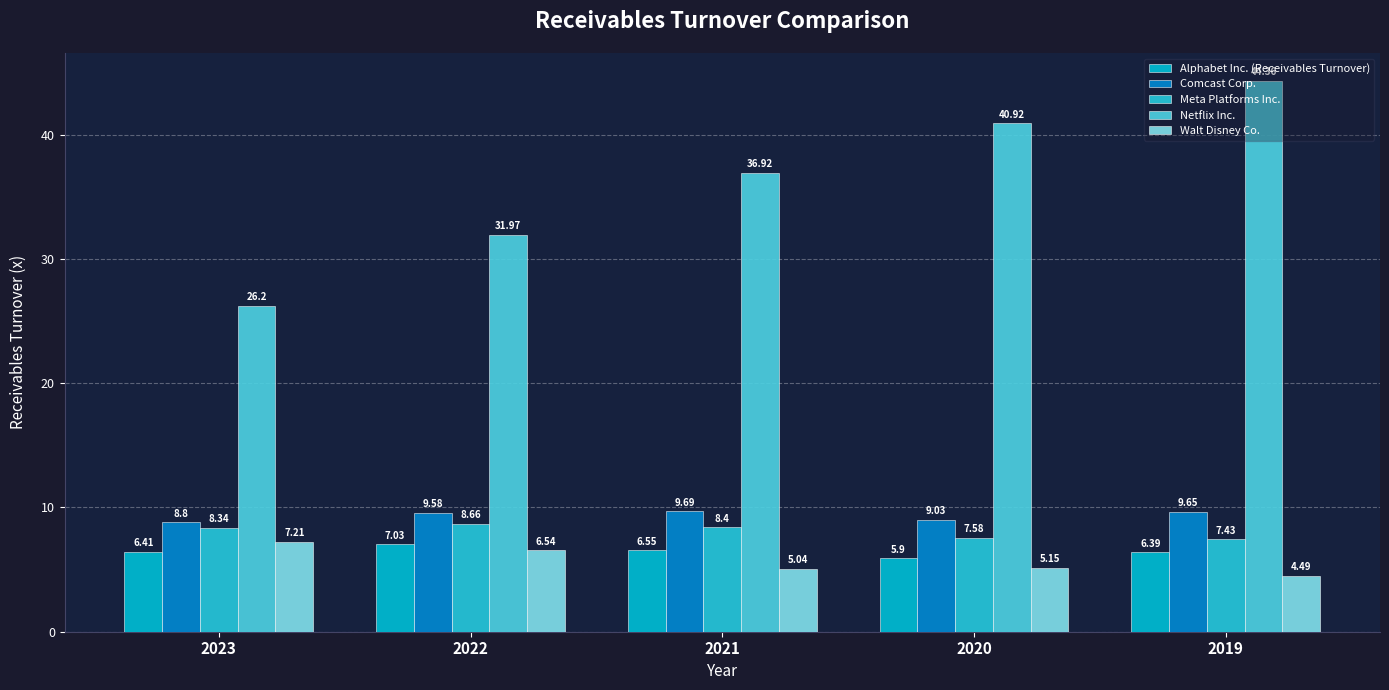

Reading right to left, list all the values displayed in this chart.

Alphabet Inc. (Receivables Turnover): 6.4	5.9	6.5	7.0	6.4
Comcast Corp.: 9.7	9.0	9.7	9.6	8.8
Meta Platforms Inc.: 7.4	7.6	8.4	8.7	8.3
Netflix Inc.: 44.4	40.9	36.9	32.0	26.2
Walt Disney Co.: 4.5	5.2	5.0	6.5	7.2